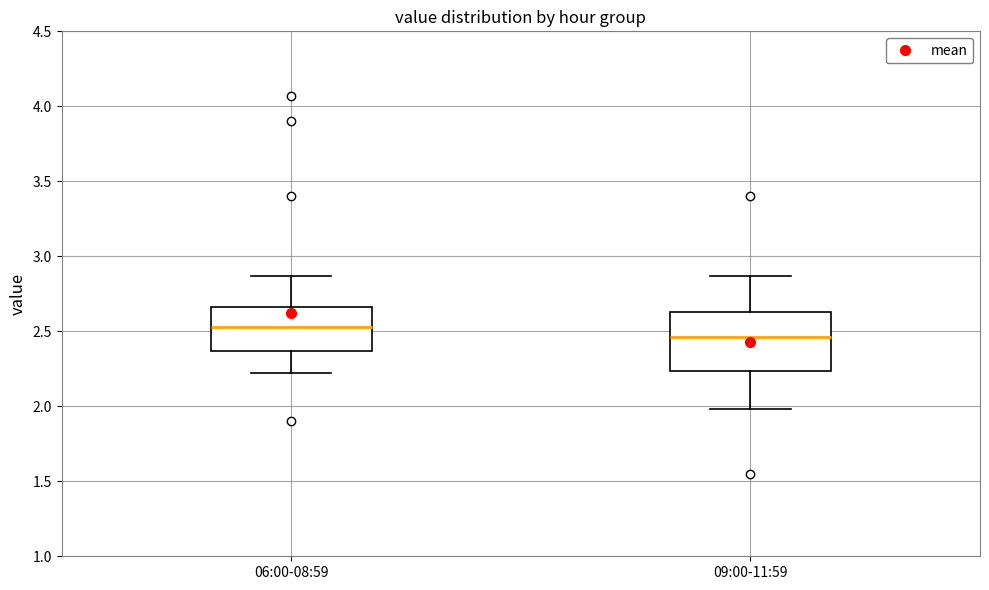

Reading left to right, read every box against the y-axis: the position of its median line, the range the box covers, and the ends of its whiskers. The values are not printed on the chart, so give them approximately, as read against the axis.

06:00-08:59: median 2.55, box 2.35 to 2.65, whiskers 2.20 to 2.85
09:00-11:59: median 2.45, box 2.25 to 2.65, whiskers 2.00 to 2.85